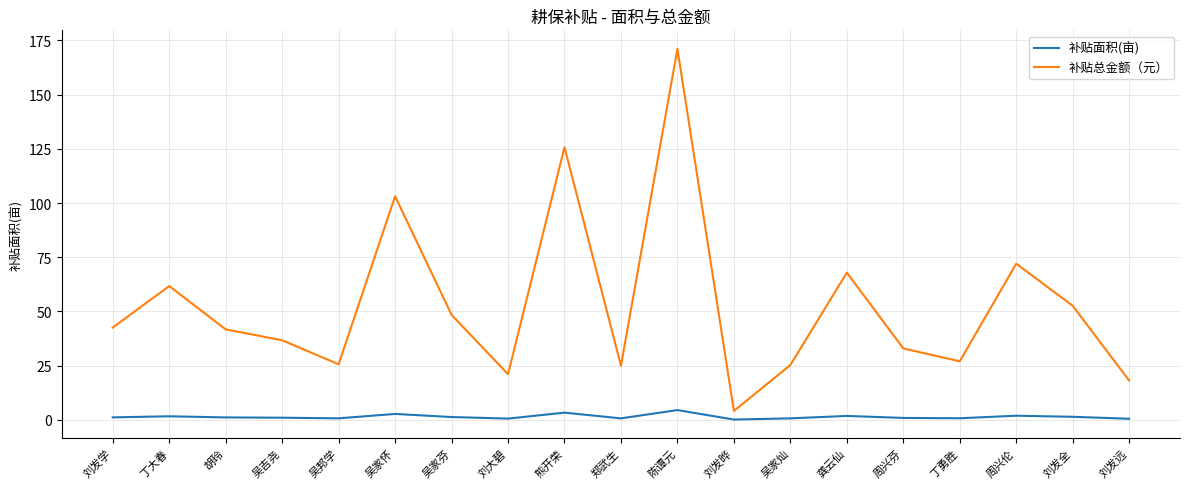

What is the difference between the maximum and minimum values in the 补贴总金额（元） series?

167.0